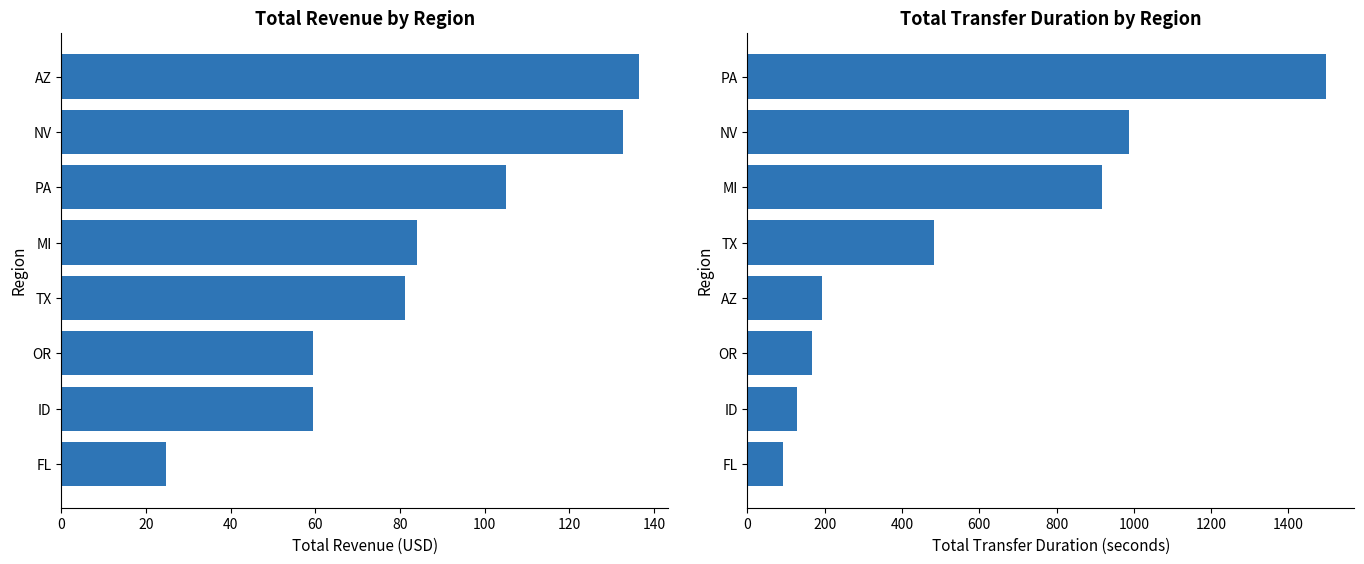

Reading left to right, transcribe all the data shown in this chart.

Total Revenue: 24.8	59.5	59.5	81.2	84.0	105.0	132.7	136.5
Total Transfer Duration: 93.0	127.0	167.0	192.0	484.0	917.0	988.0	1496.0